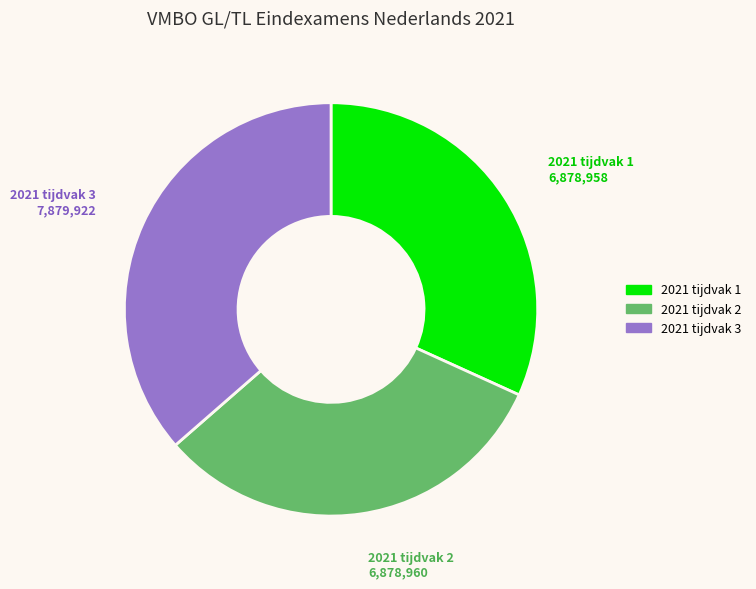

Count the number of slices in the pie.

3